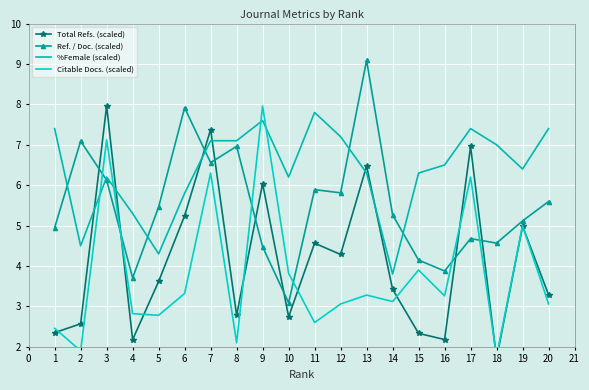

The value of %Female (scaled) at 13 is 2.0. True or false?

False